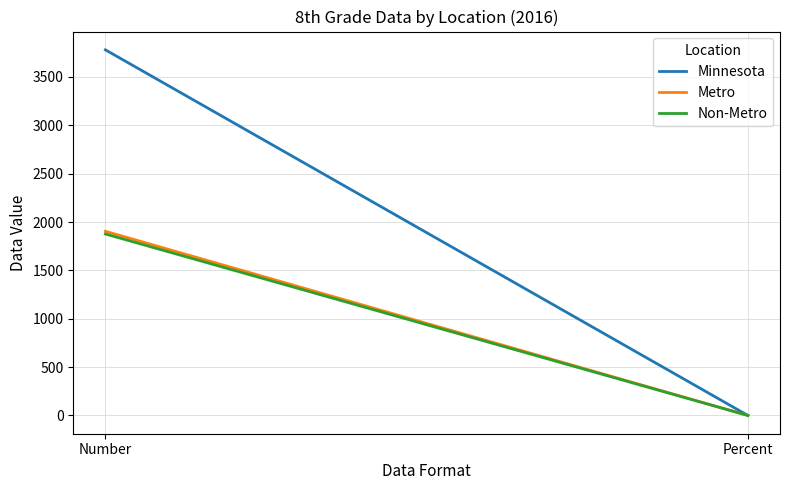

At which category is the sum across all series the highest?

Number